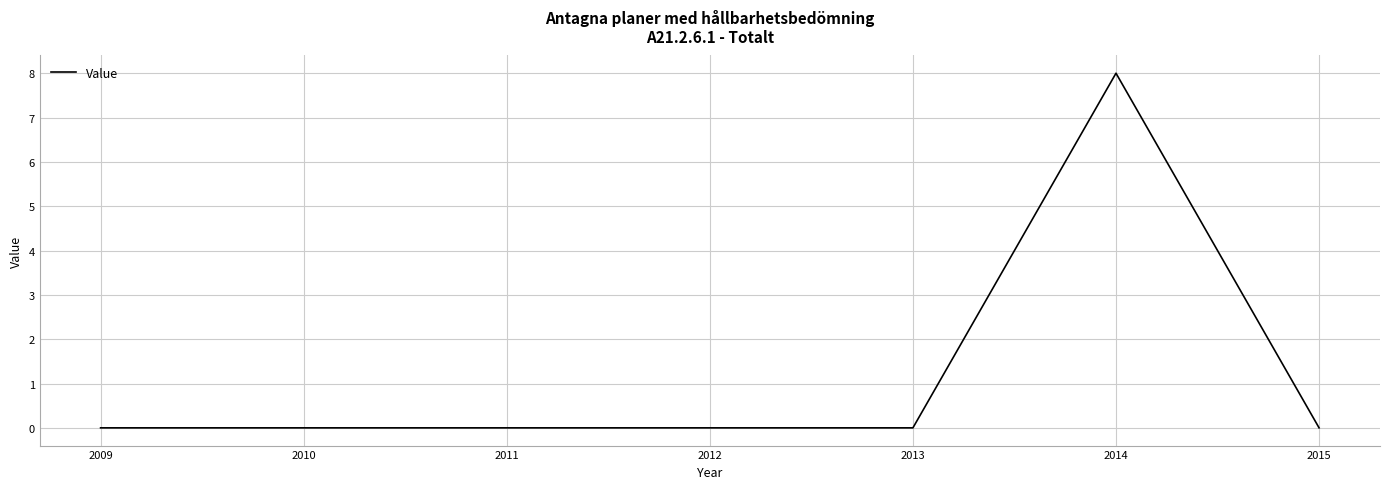

What is the average value?

1